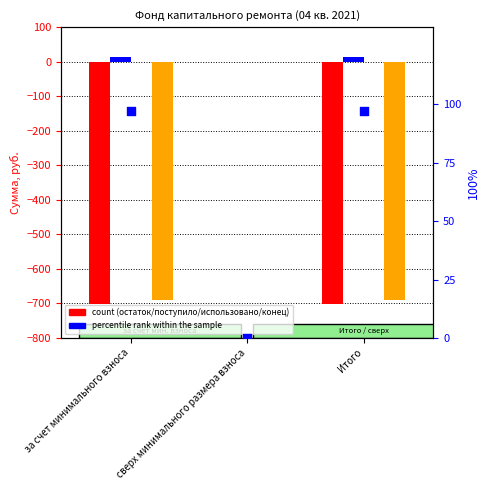

Is the value of Остаток на начало at Итого greater than the value of Поступило всего at Итого?

No